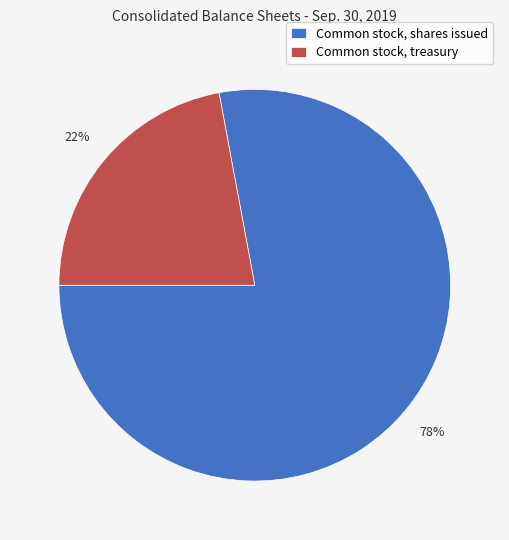

The Common stock, treasury slice represents 28% of the pie. True or false?

False